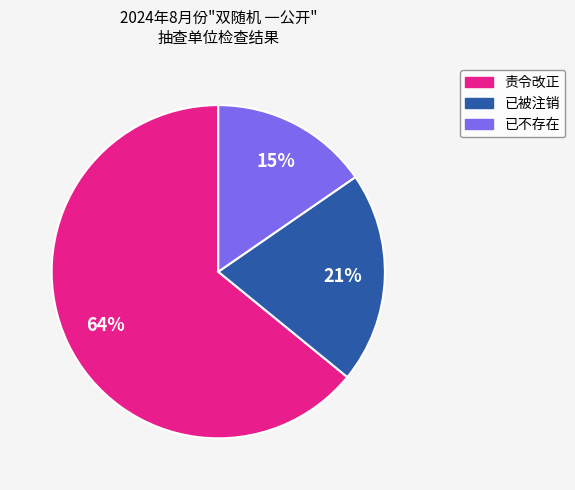

Which slice is the largest?

责令改正